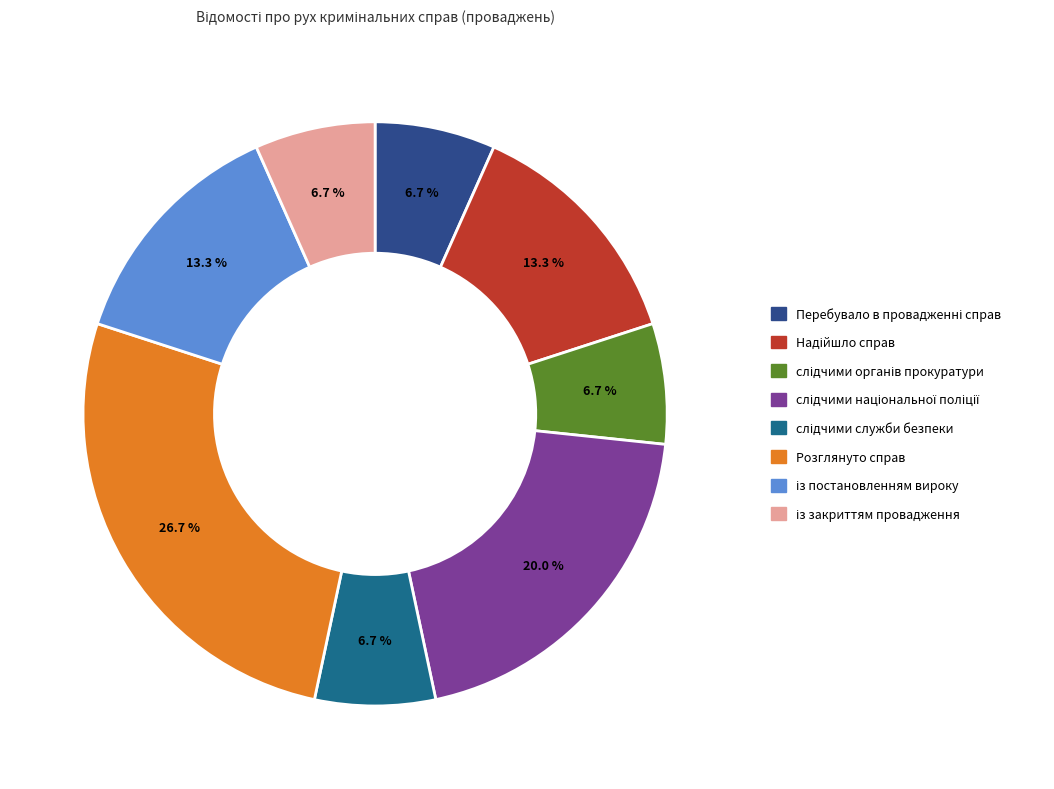

Which category has the biggest portion of the pie?

Розглянуто справ